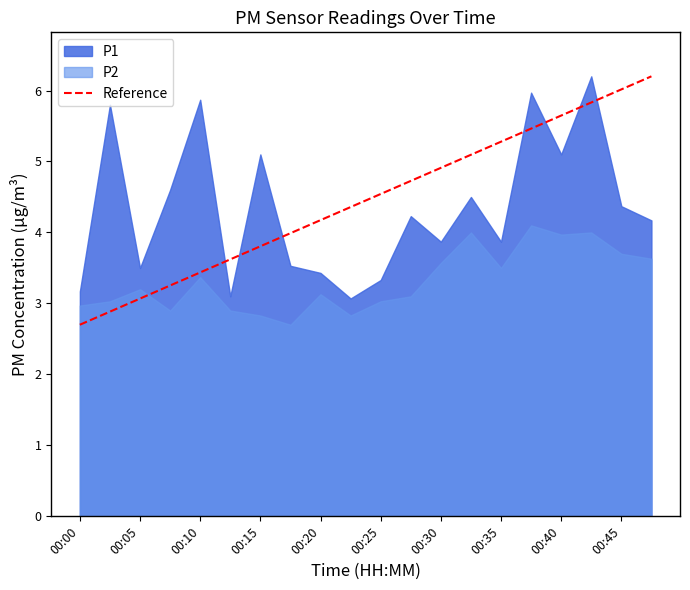

Is it true that P2 equals 4.6 at 00:35?

False